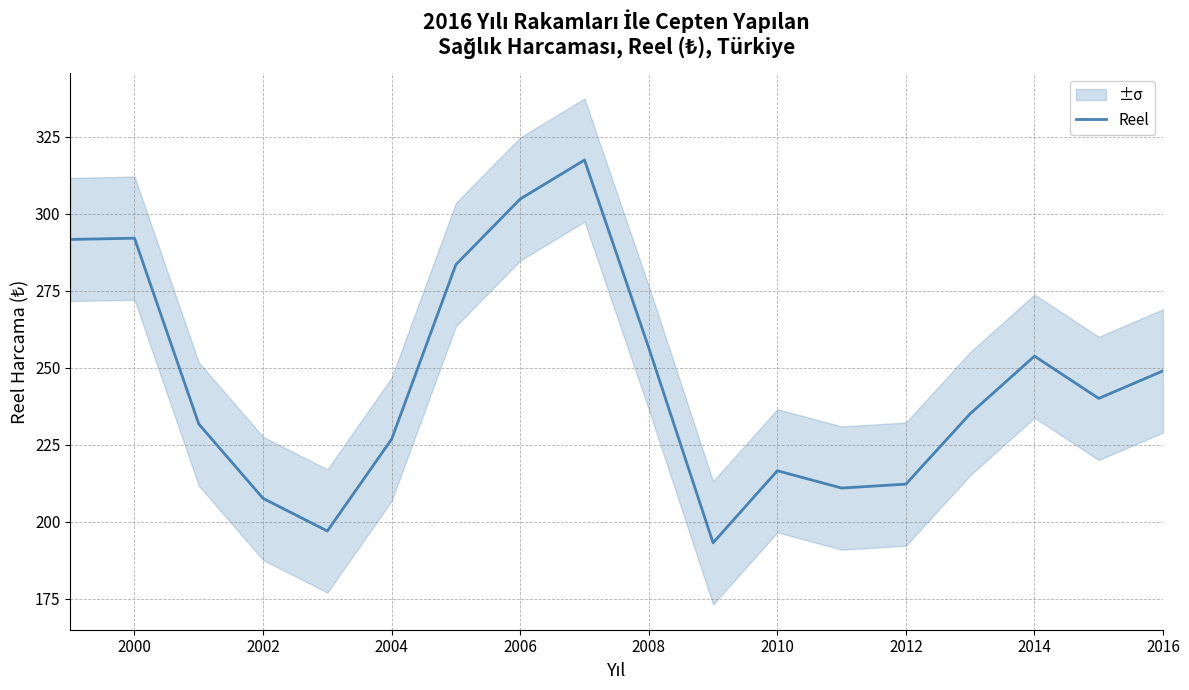

True or false: Reel has a value of 438.2 at 2016.

False